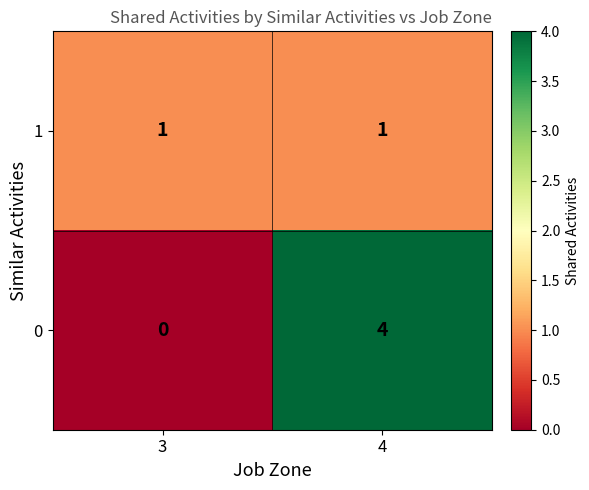

Which series has the largest total across all categories?

0